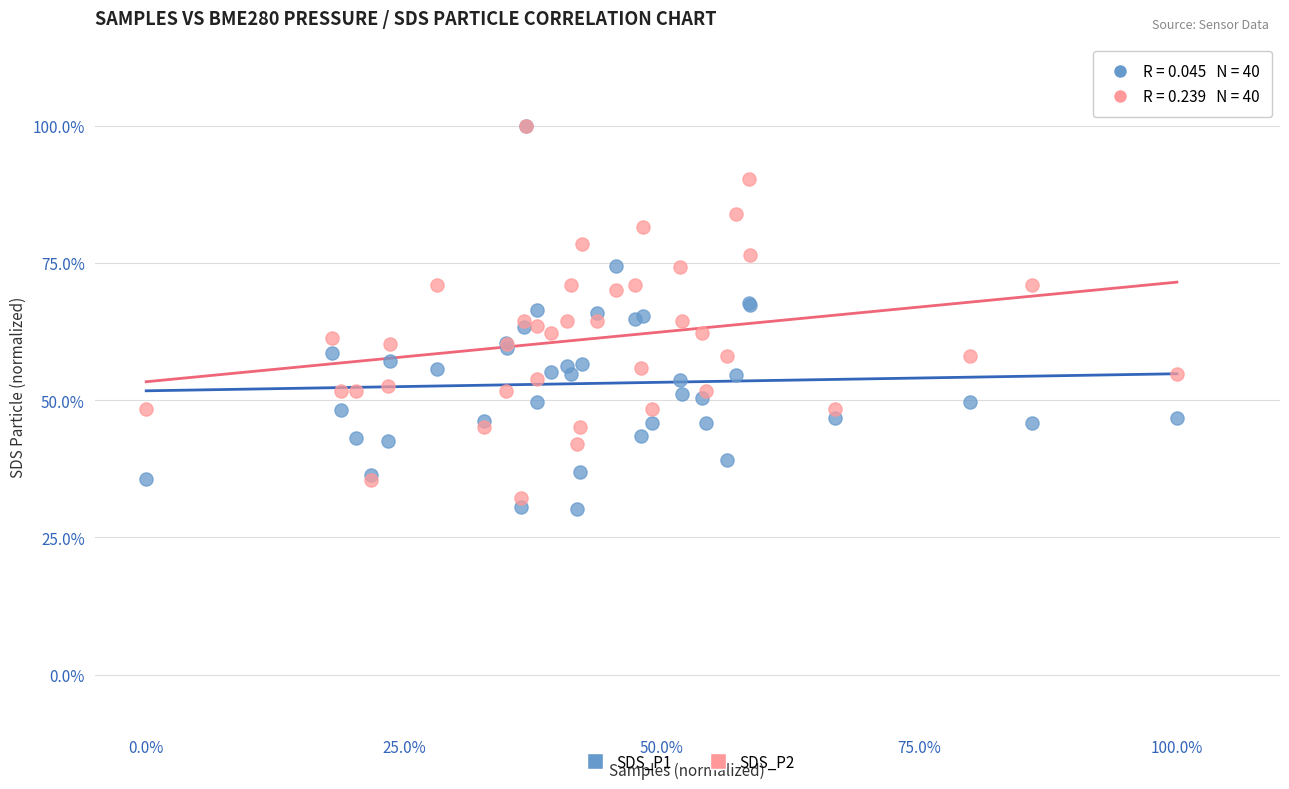

What are all the series names shown in the legend?

SDS_P1, SDS_P2